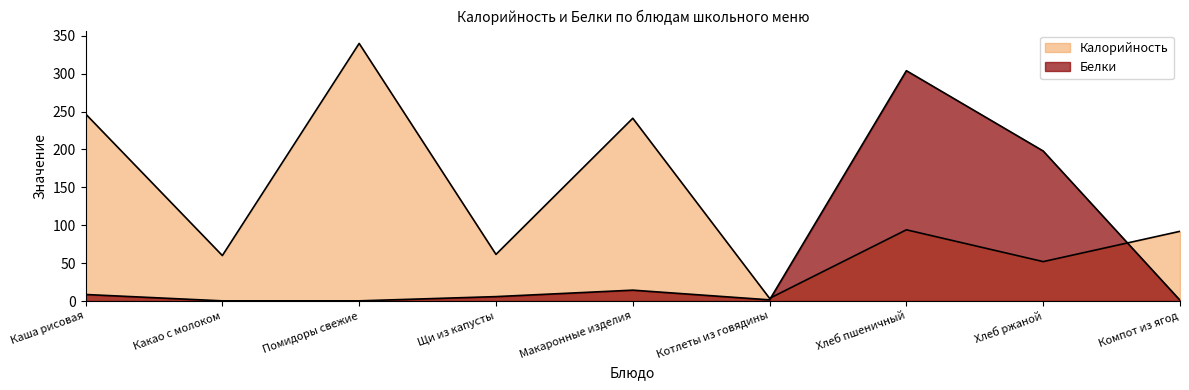

How many data points in Калорийность are above 92?

4